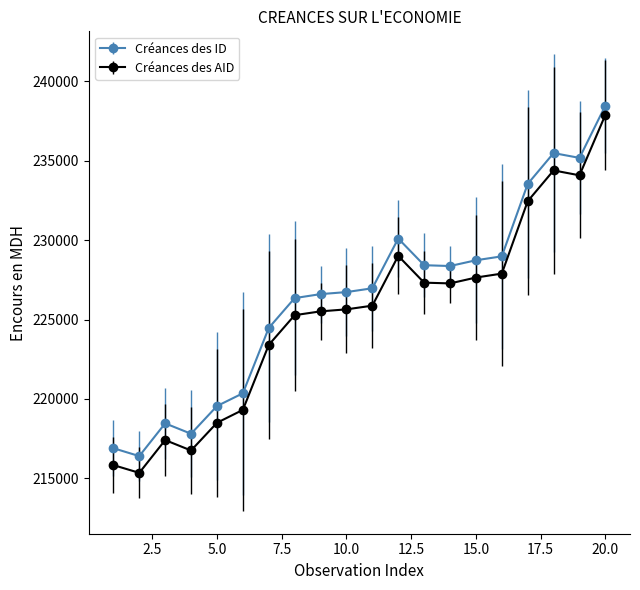

What is the minimum value shown in the chart?

215348.7